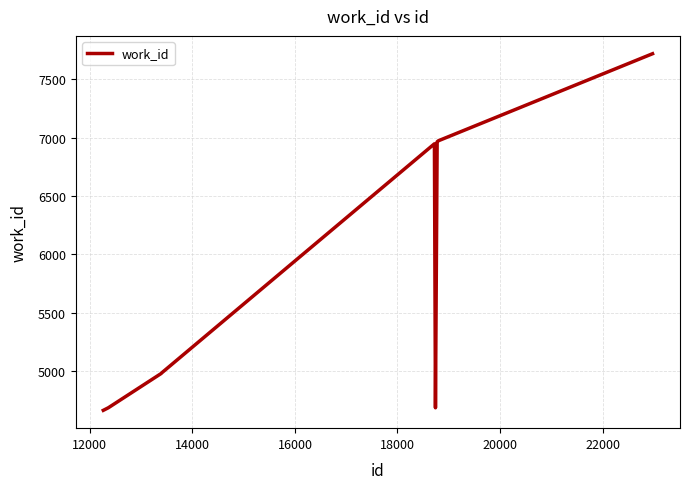

What is the maximum value shown in the chart?

7719